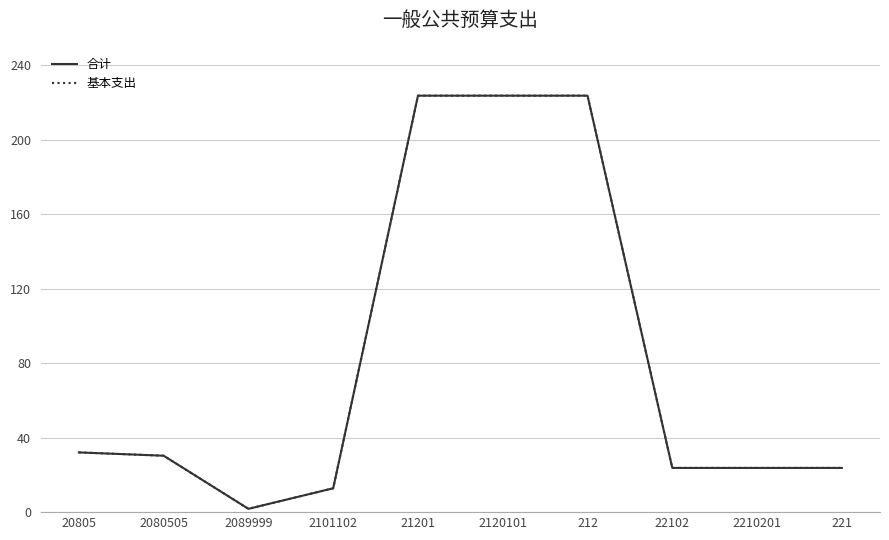

Does the chart have visible grid lines?

Yes